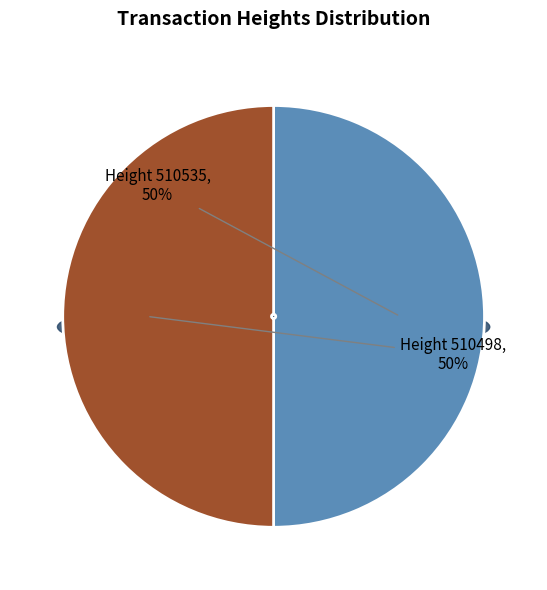

Which has a higher value, 510498 or 510535?

510535